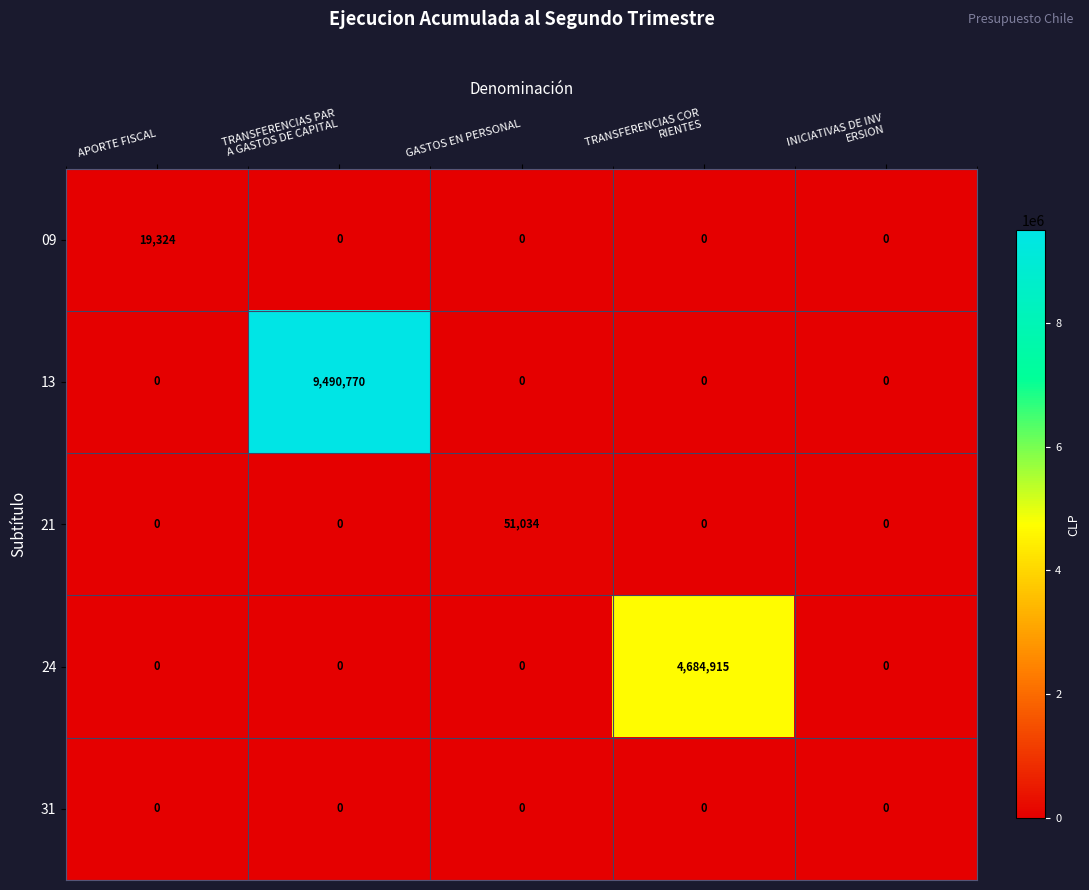

Rank the series by their maximum value, from highest to lowest.

13, 24, 21, 09, 31